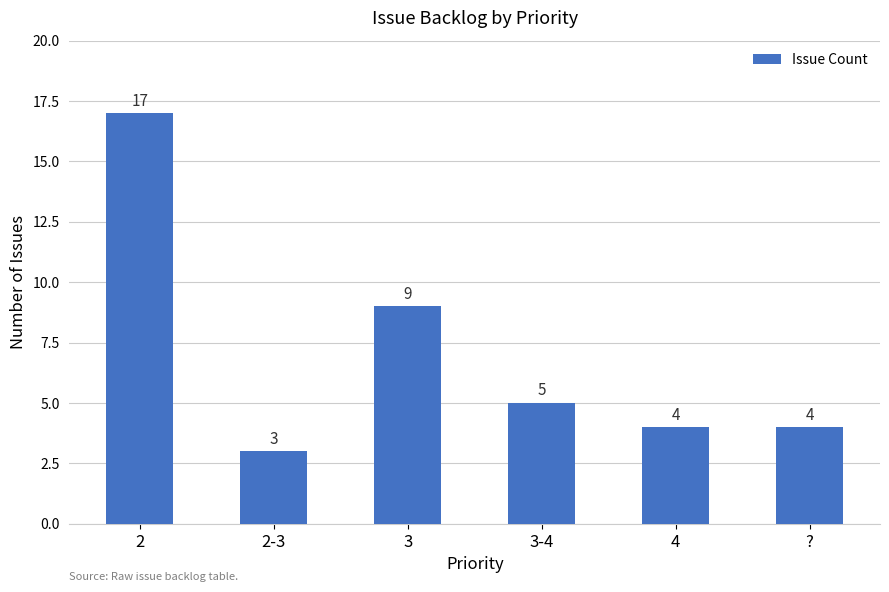

Between ? and 3, which is larger?

3